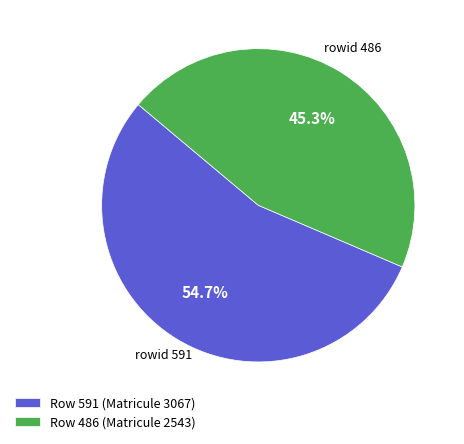

To the nearest percent, what is the average slice percentage?

50%